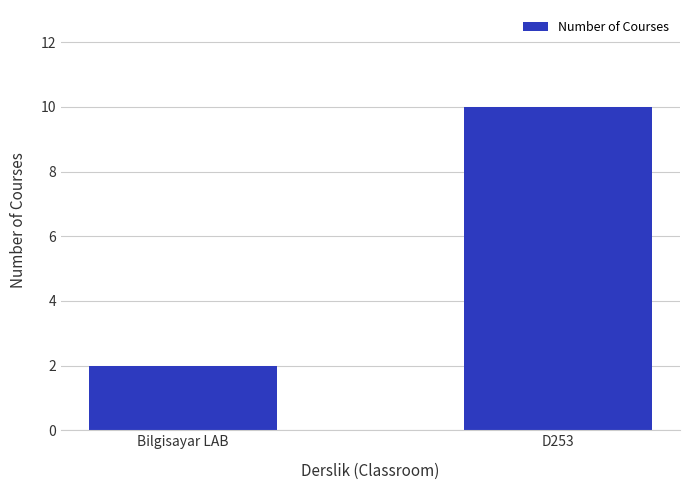

How many data points does each series have?

2